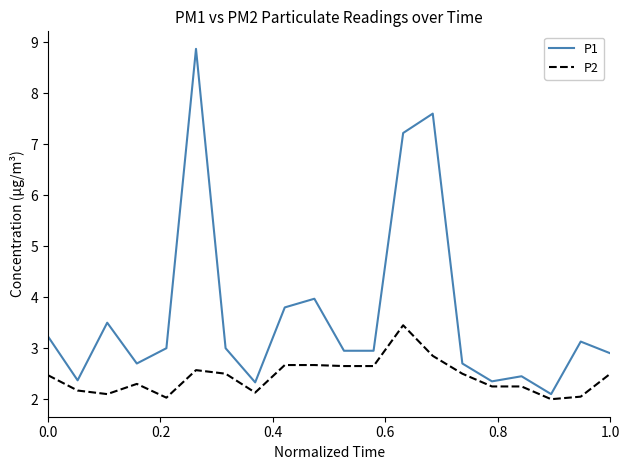

Rank the series by their maximum value, from lowest to highest.

P2, P1